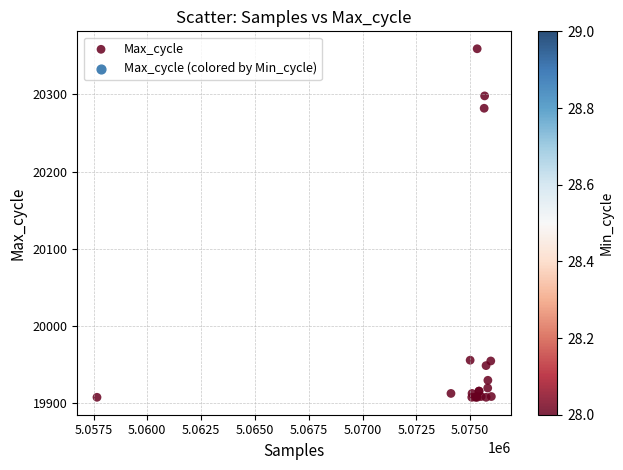

What Y value in the scatter plot is closest to 20133?

20282